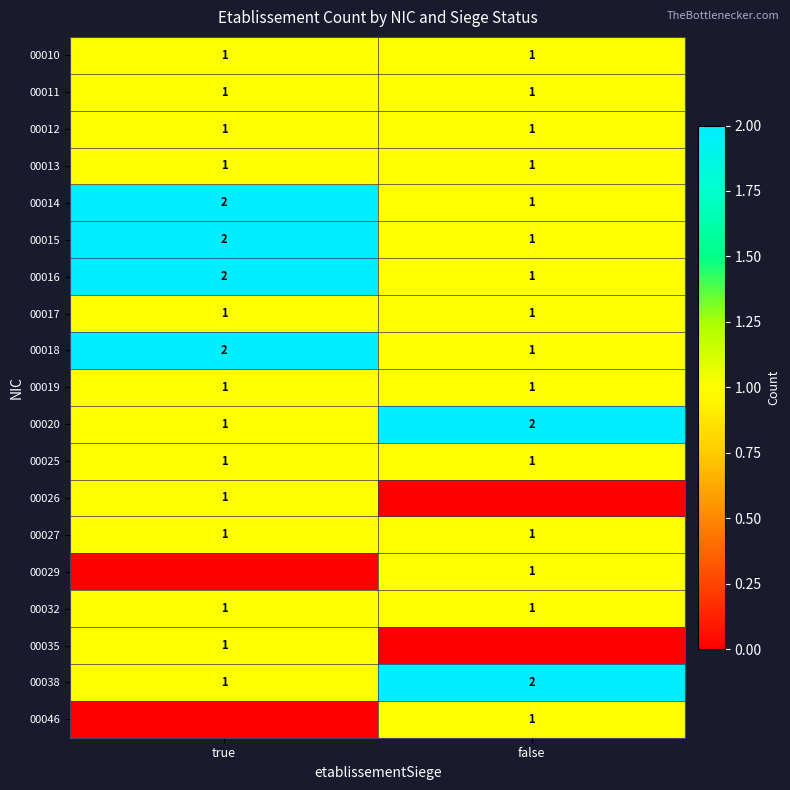

How many series are shown in this chart?

19